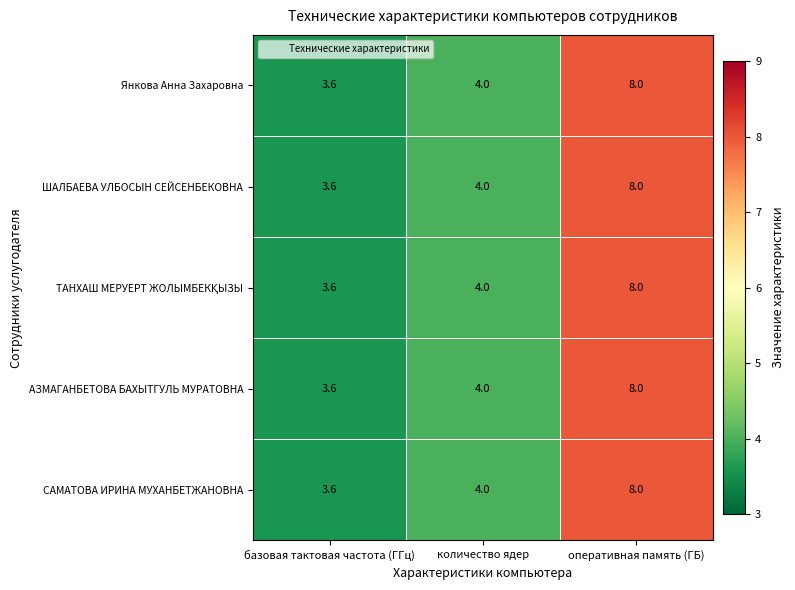

What is the difference between the second highest and minimum values in the ШАЛБАЕВА УЛБОСЫН СЕЙСЕНБЕКОВНА series?

0.4